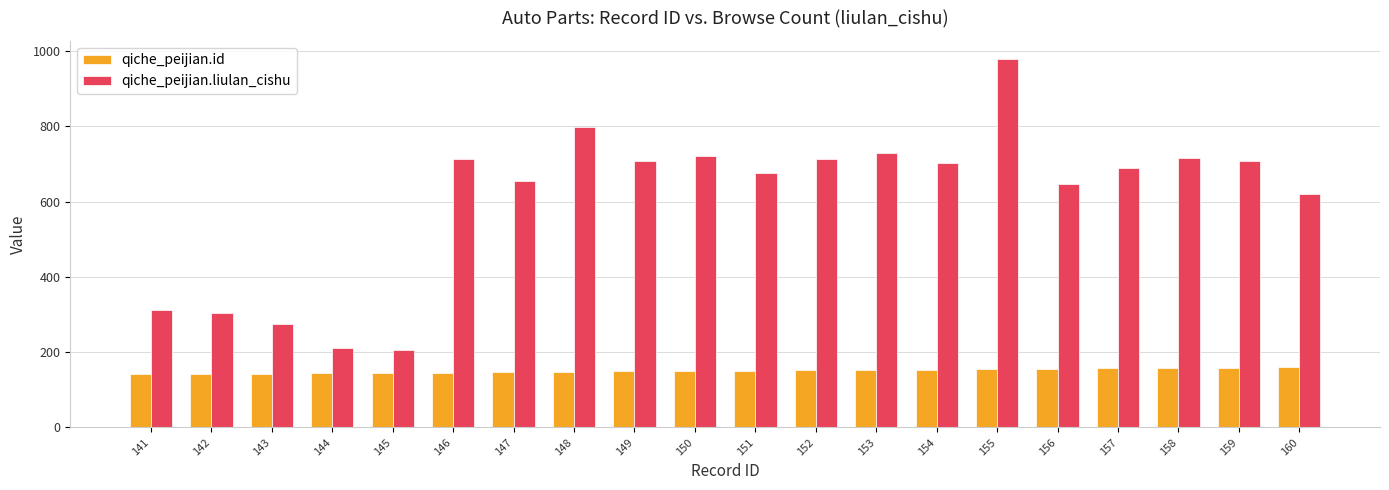

What is the maximum value shown in the chart?

978